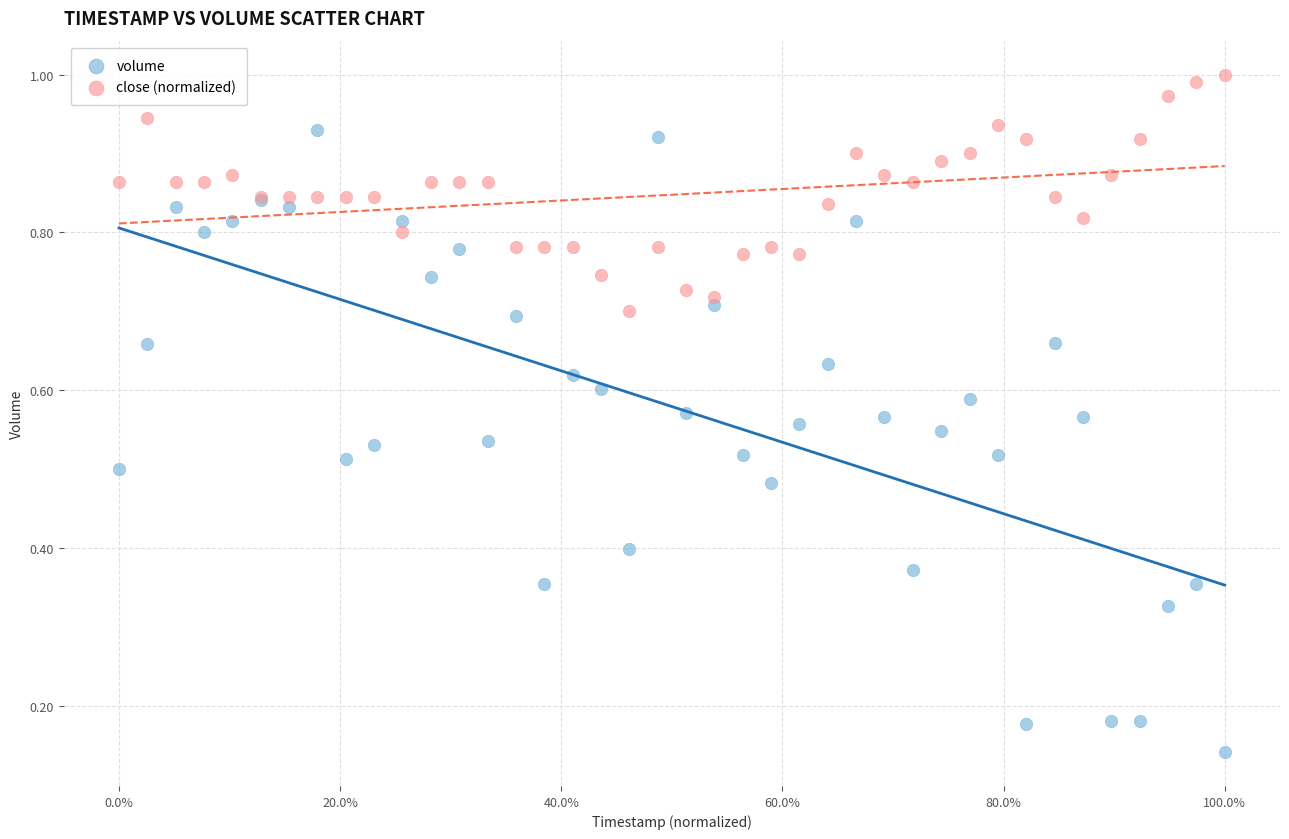

Which series contains the highest Y value?

close (normalized)